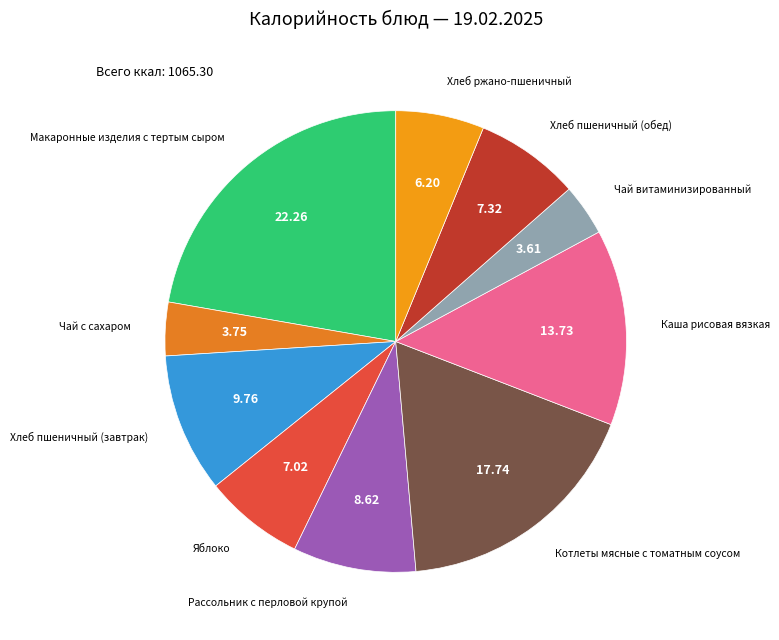

How many segments does this pie chart have?

10